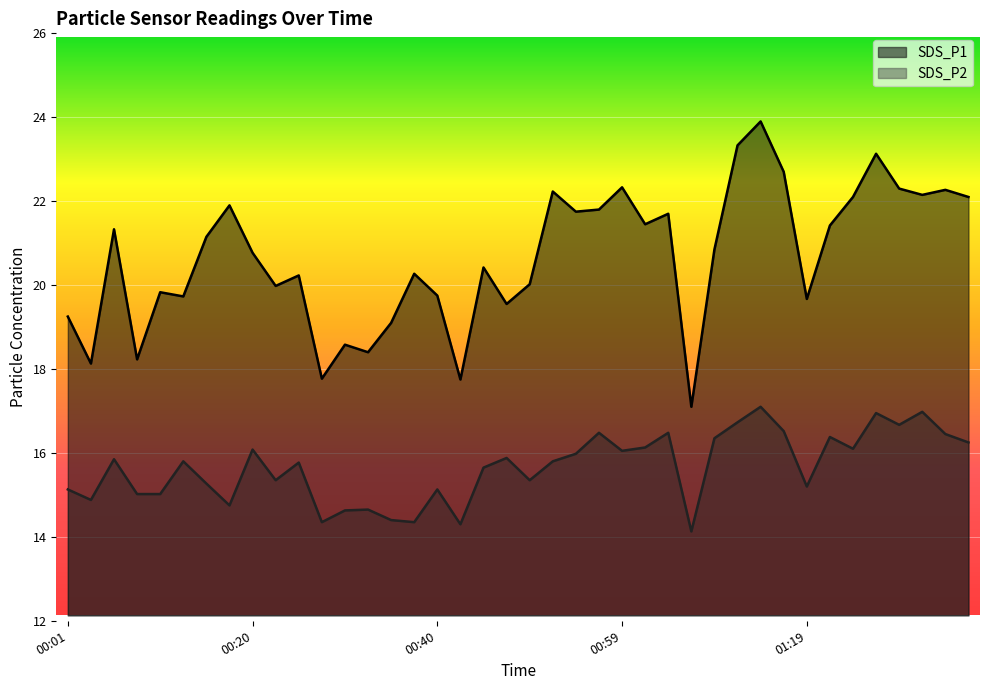

List the series in order of their peak value, highest first.

SDS_P1, SDS_P2